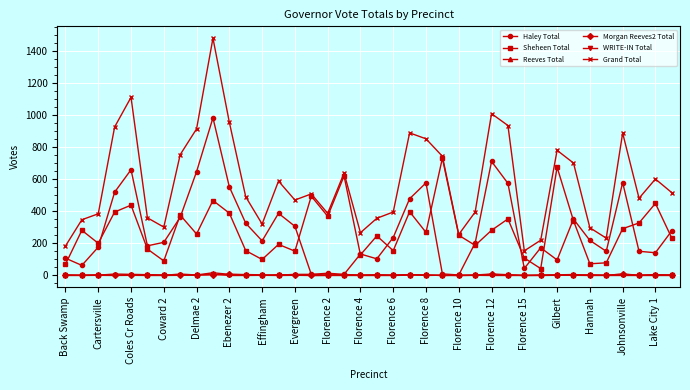

In Sheheen Total, how many points are lower than both neighbors (excluding endpoints)?

12